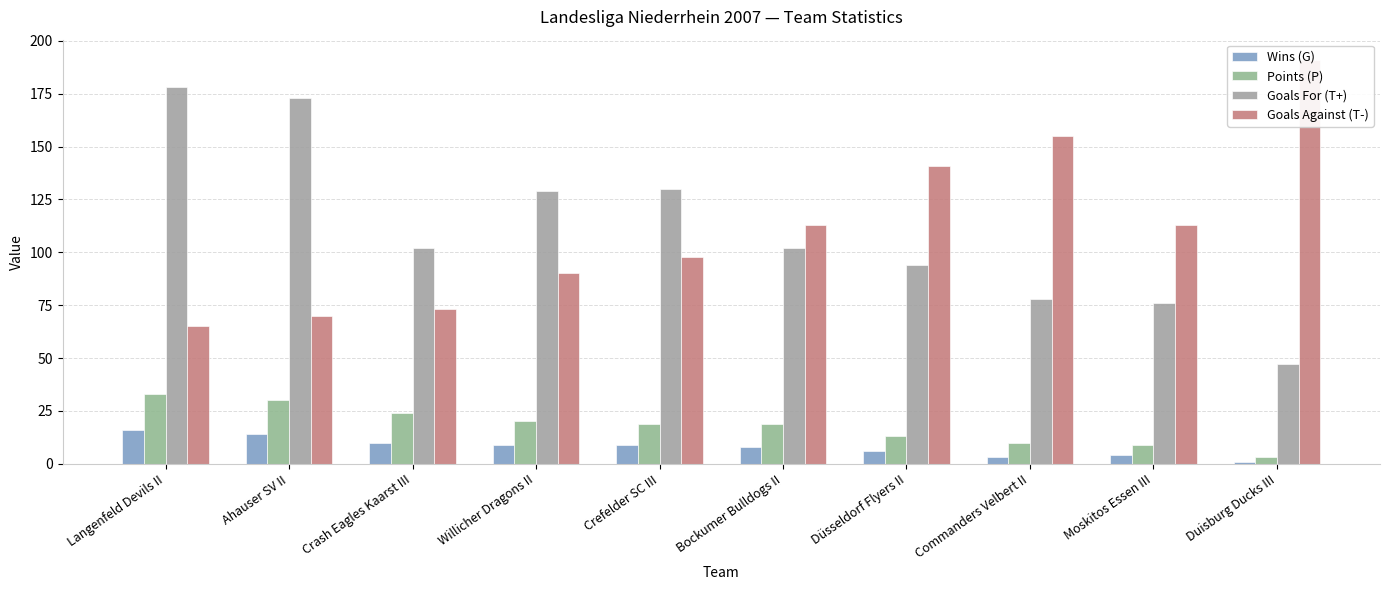

The value of Goals For (T+) at Düsseldorf Flyers II is 94. True or false?

True